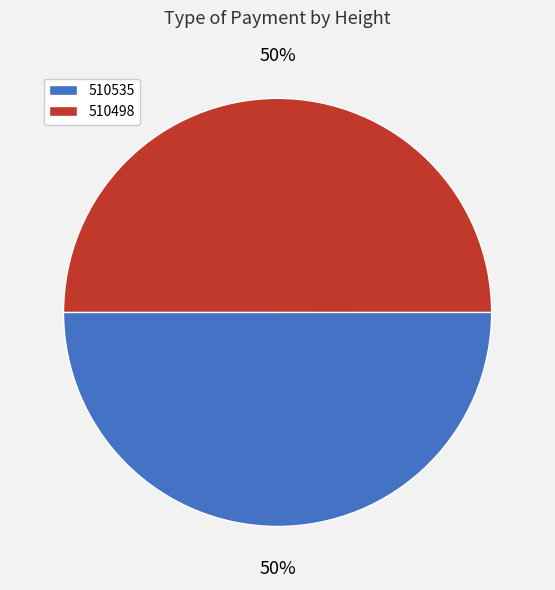

True or false: 510535 accounts for 50% of the total.

True